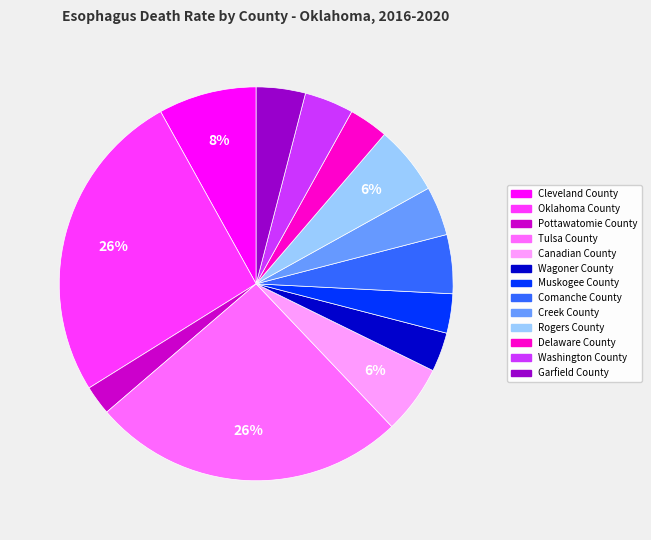

Which has a higher value, Garfield County or Oklahoma County?

Oklahoma County